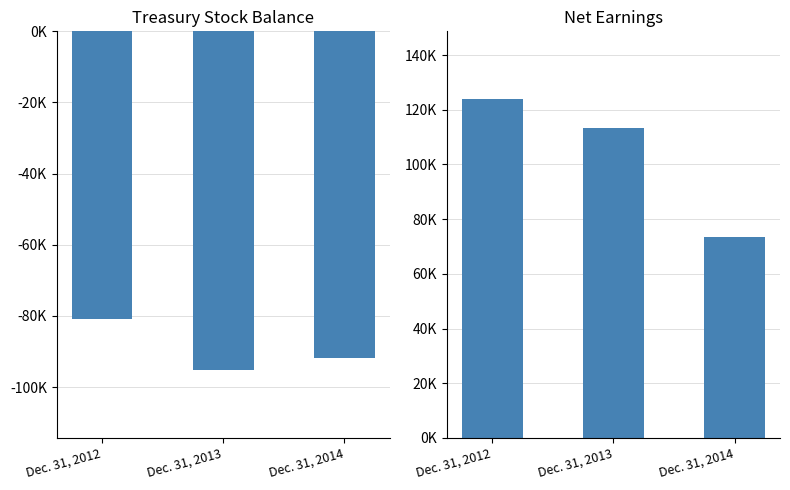

What are all the series names shown in the legend?

Treasury Stock, Net Earnings